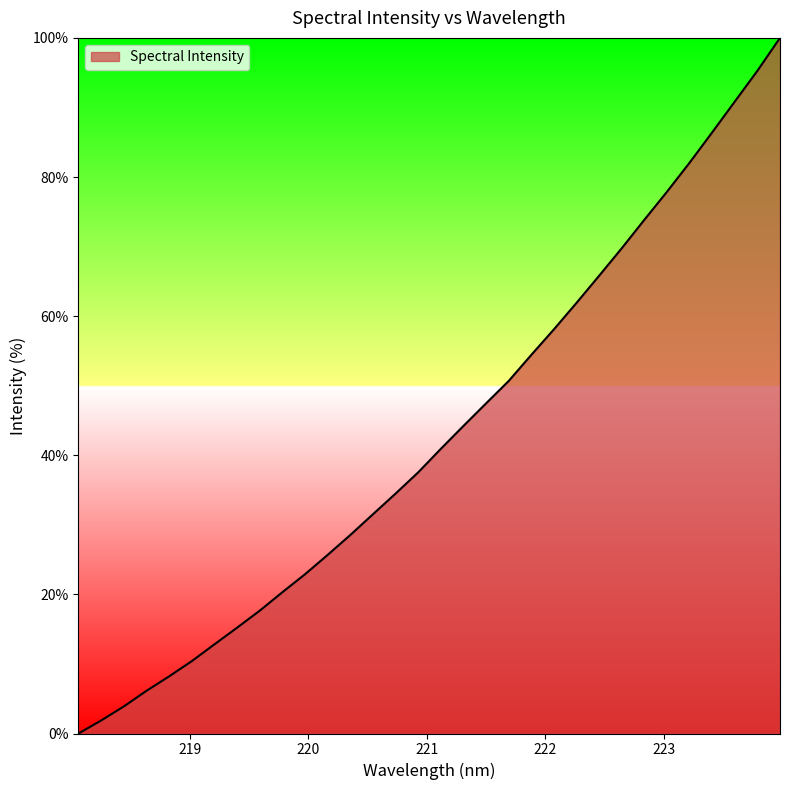

What is the sum of all values?

1376.7